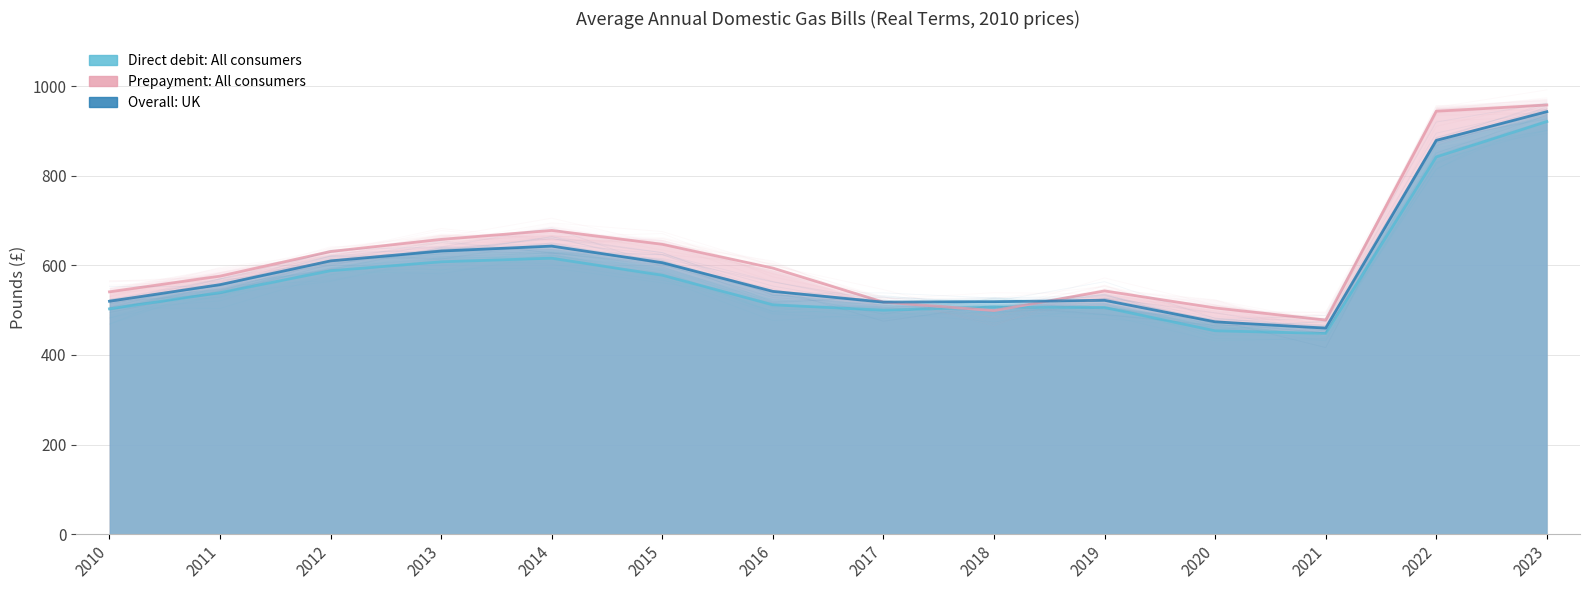

Reading left to right, what are all the values shown in this chart?

Direct debit: All consumers: 503	539	588	608	616	578	512	500	507	506	454	448	842	921
Prepayment: All consumers: 541	576	631	658	678	647	594	518	499	543	505	478	944	958
Overall: UK: 520	557	610	632	643	606	542	518	519	522	474	460	879	943